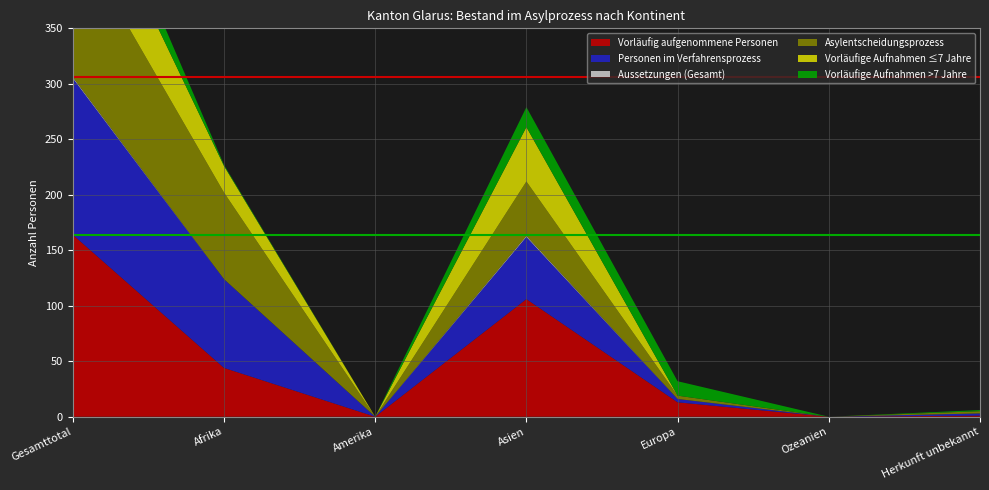

Reading left to right, list all the values displayed in this chart.

Vorläufig aufgenommene Personen: 164	44	0	106	13	0	1
Personen im Verfahrensprozess: 141	80	0	56	3	0	2
Aussetzungen (Gesamt): 1	0	0	1	0	0	0
Asylentscheidungsprozess: 132	78	0	49	3	0	2
Vorläufige Aufnahmen ≤7 Jahre: 73	24	0	49	0	0	0
Vorläufige Aufnahmen >7 Jahre: 33	1	0	18	13	0	1